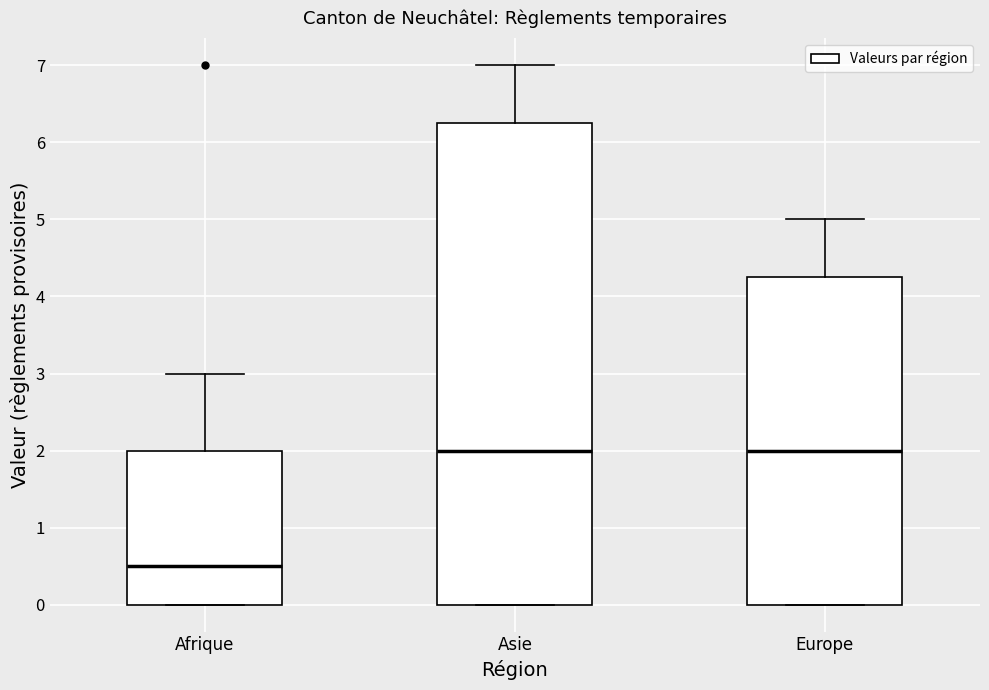

Reading left to right, read every box against the y-axis: the position of its median line, the range the box covers, and the ends of its whiskers. The values are not printed on the chart, so give them approximately, as read against the axis.

Afrique: median 0.5, box 0.0 to 2.0, whiskers 0.0 to 3.0
Asie: median 2.0, box 0.0 to 6.3, whiskers 0.0 to 7.0
Europe: median 2.0, box 0.0 to 4.3, whiskers 0.0 to 5.0